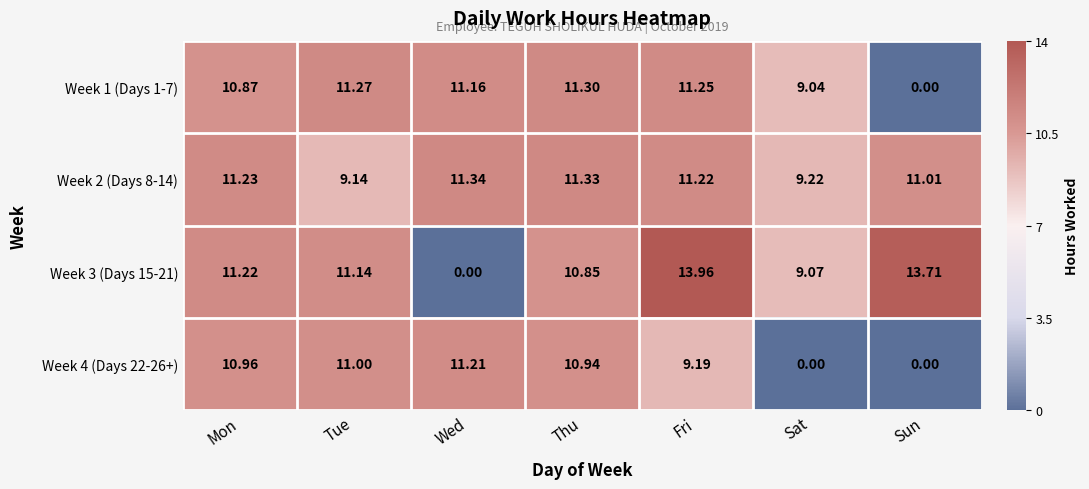

What is the difference between the highest and lowest values at Wed?

11.3